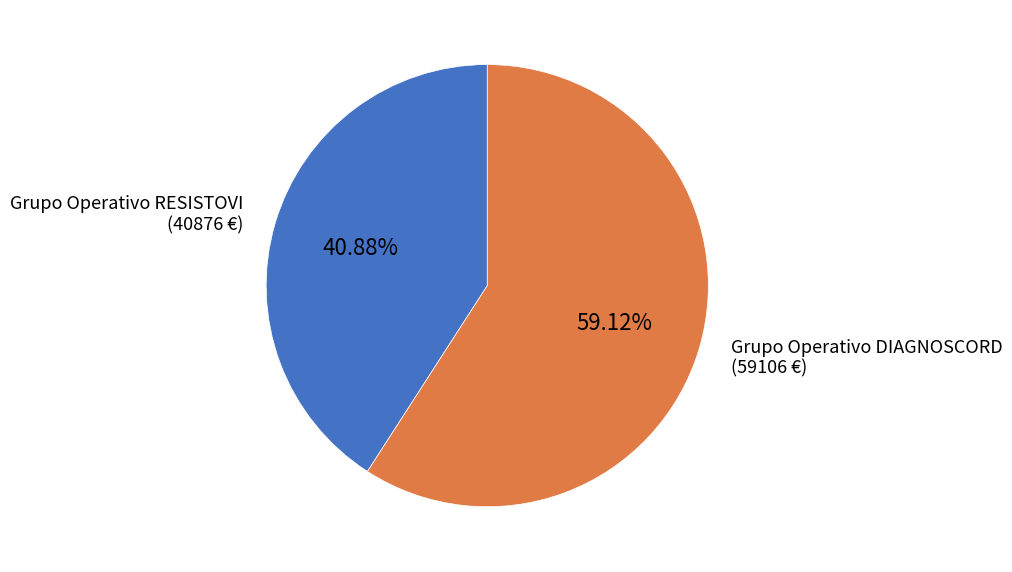

Rank the categories by value from lowest to highest.

Grupo Operativo RESISTOVI, Grupo Operativo DIAGNOSCORD